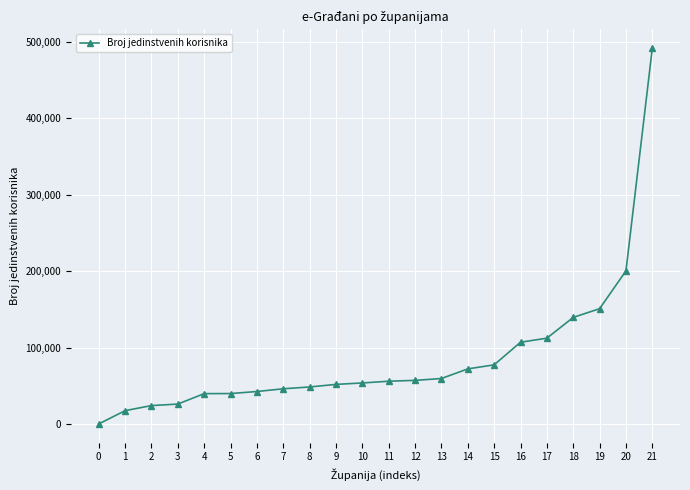

What is the difference between the maximum and second lowest values?

474067